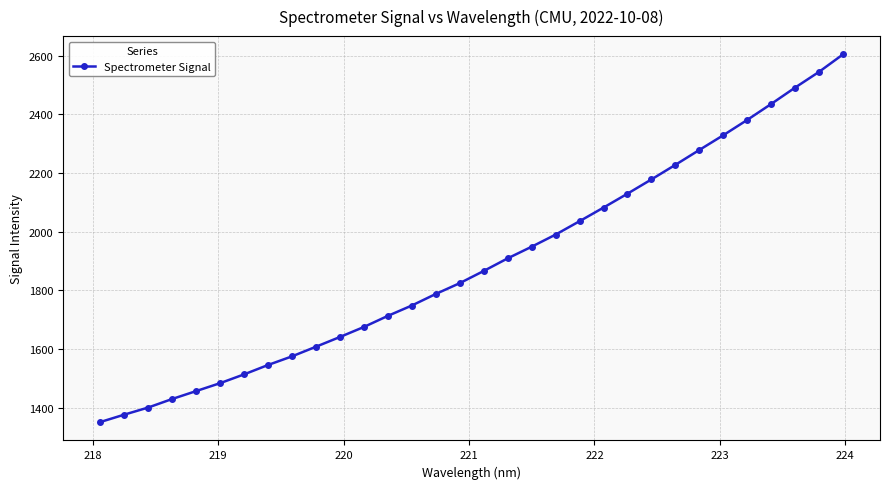

What is the value of the 5th point from the left?

1456.6